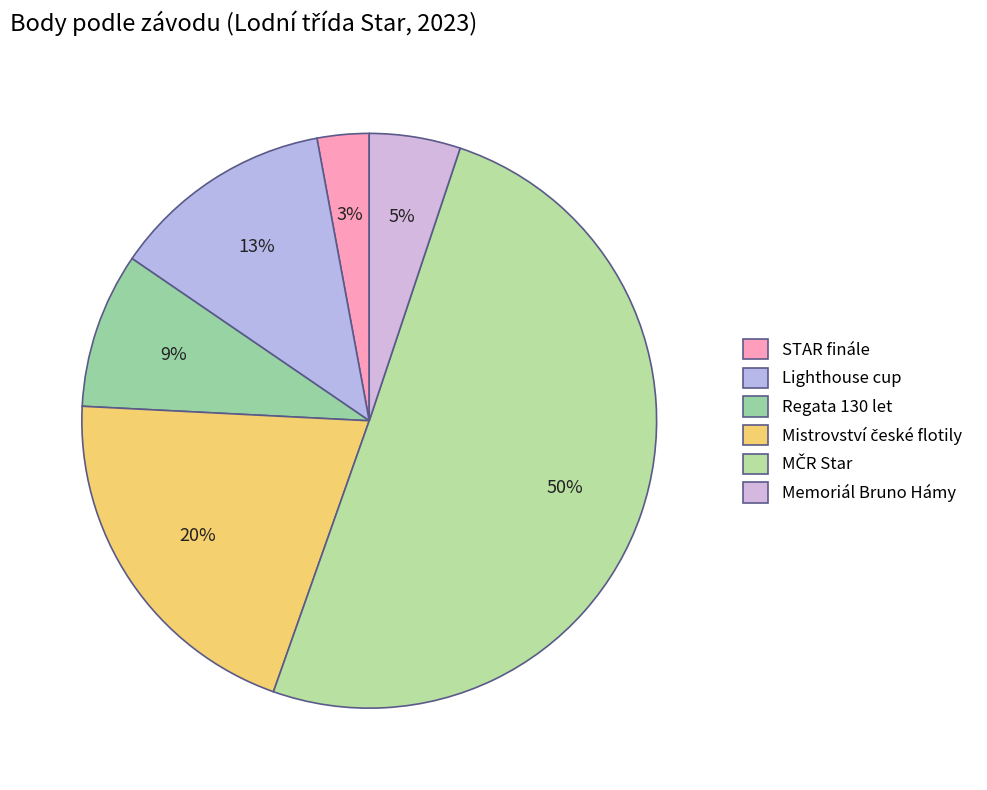

Count the number of slices in the pie.

6